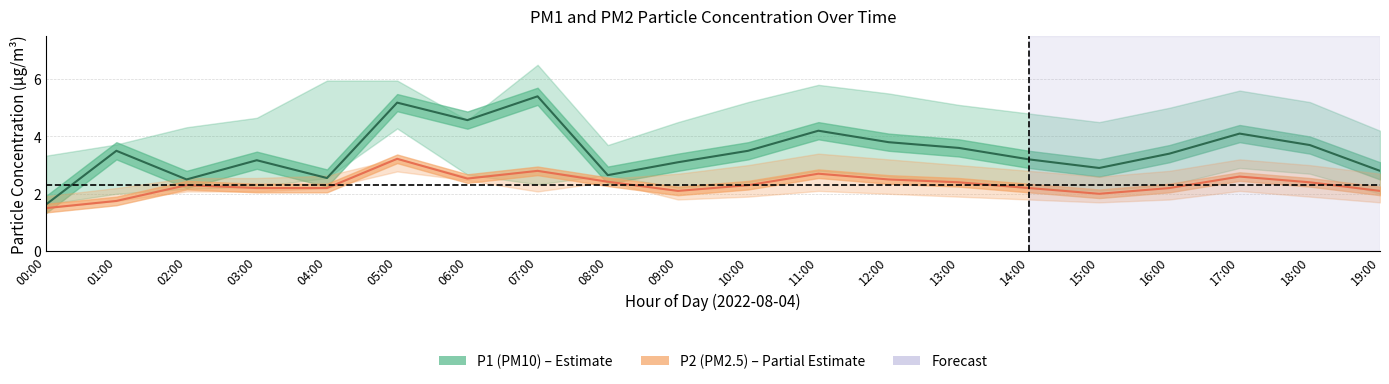

What is the highest value of the P2 mean series?

3.2